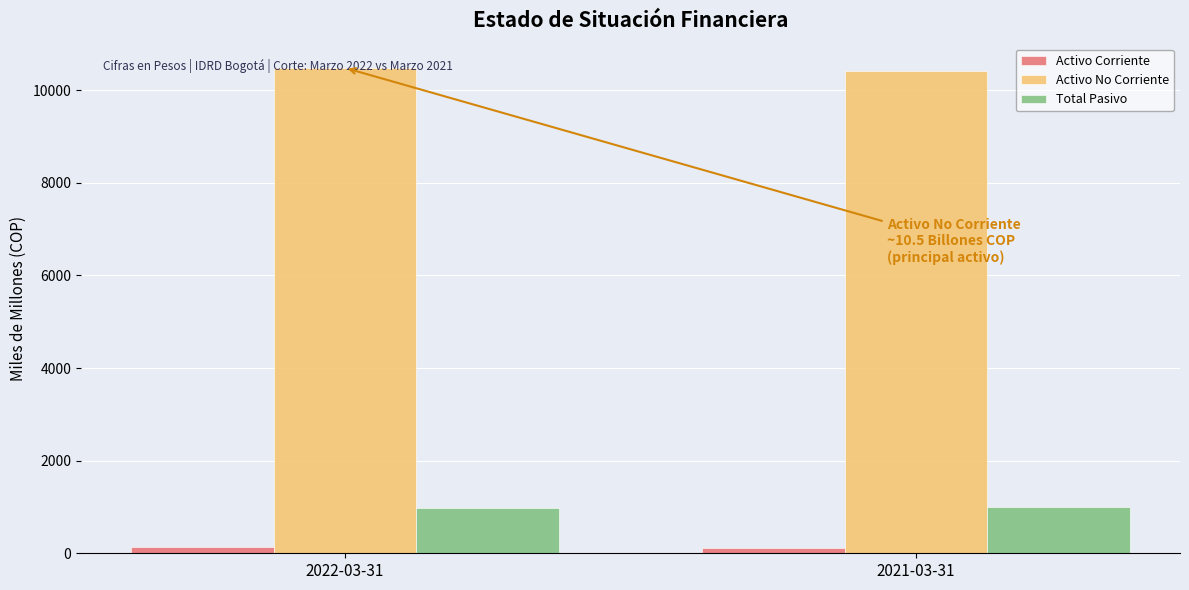

What is the maximum value for Activo No Corriente?

10479.1